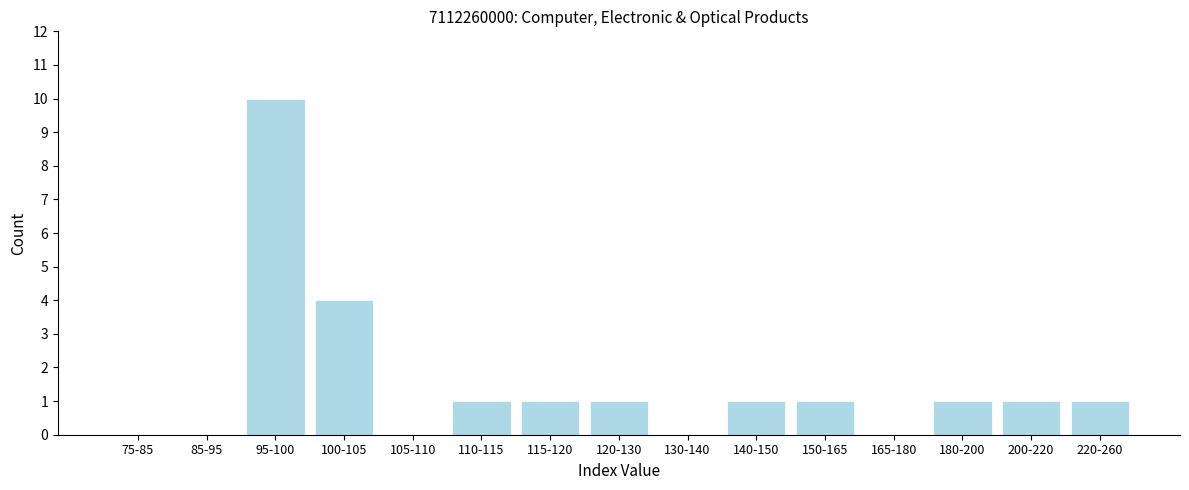

Reading right to left, transcribe all the data shown in this chart.

220-260=1	200-220=1	180-200=1	165-180=0	150-165=1	140-150=1	130-140=0	120-130=1	115-120=1	110-115=1	105-110=0	100-105=4	95-100=10	85-95=0	75-85=0